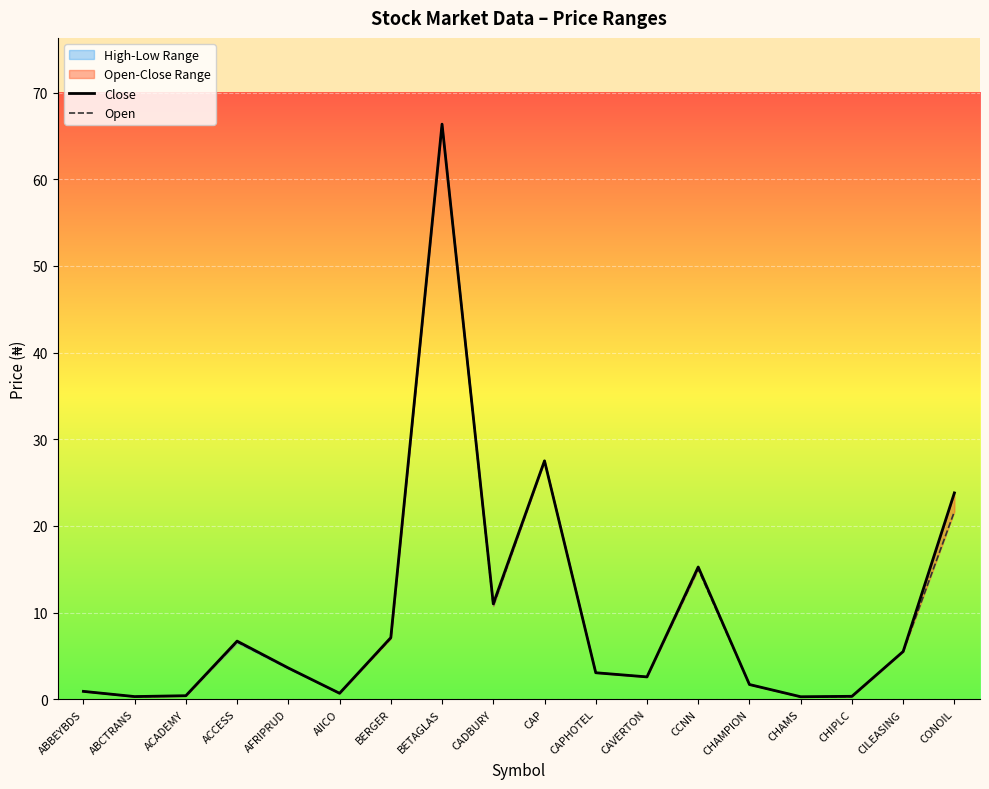

What is the difference between the Close values at CADBURY and BERGER?

3.9